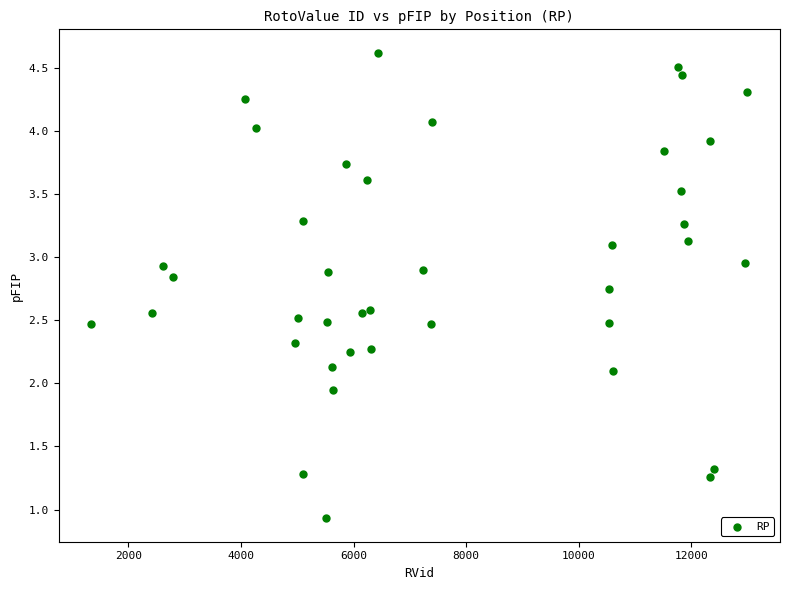

What is the range of X values (max minus min)?

11651.0